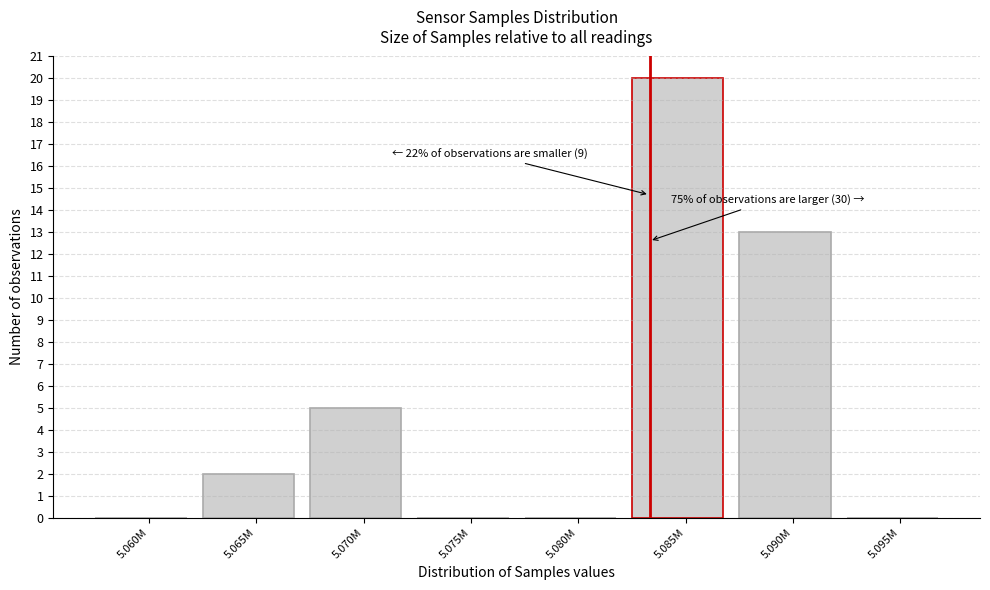

Reading right to left, what are all the values shown in this chart?

5.095M=0	5.090M=13	5.085M=20	5.080M=0	5.075M=0	5.070M=5	5.065M=2	5.060M=0